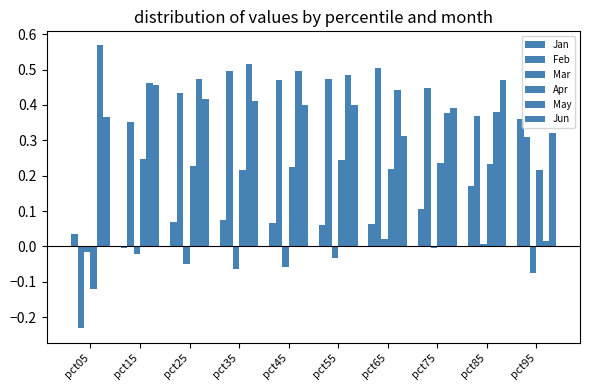

Rank the categories by Jun value from lowest to highest.

pct65, pct95, pct05, pct75, pct45, pct55, pct35, pct25, pct15, pct85